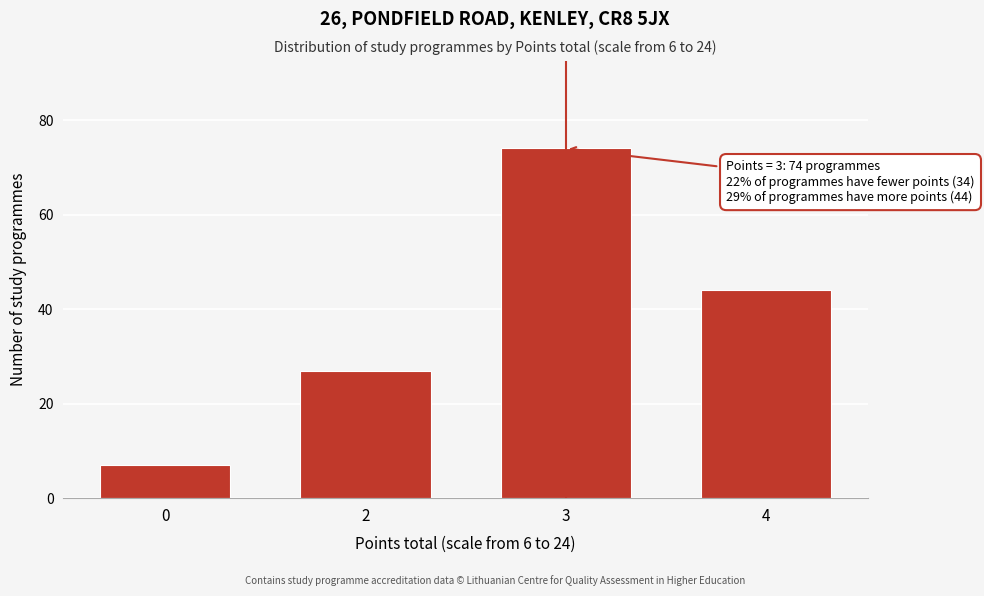

Reading right to left, extract all data points from this chart.

44	74	27	7